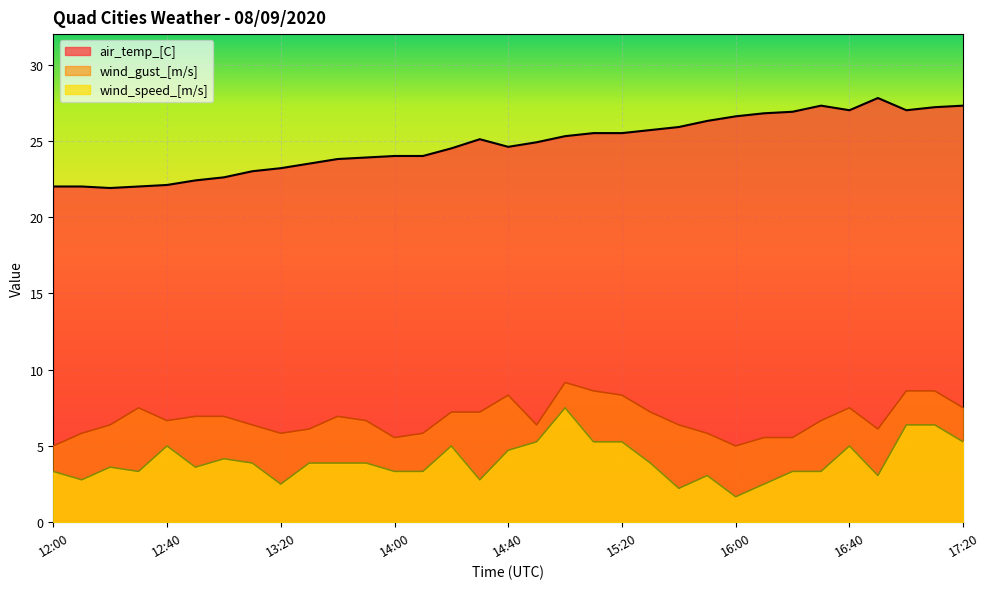

What is the label of the 1st point from the right?

17:20